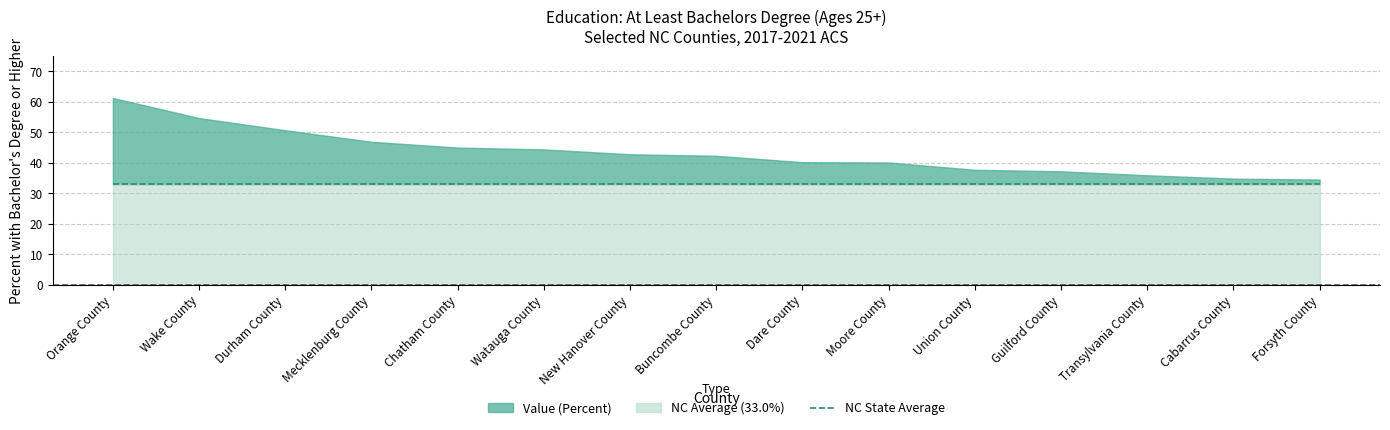

True or false: NC Average has more than 1 interior local peaks.

False